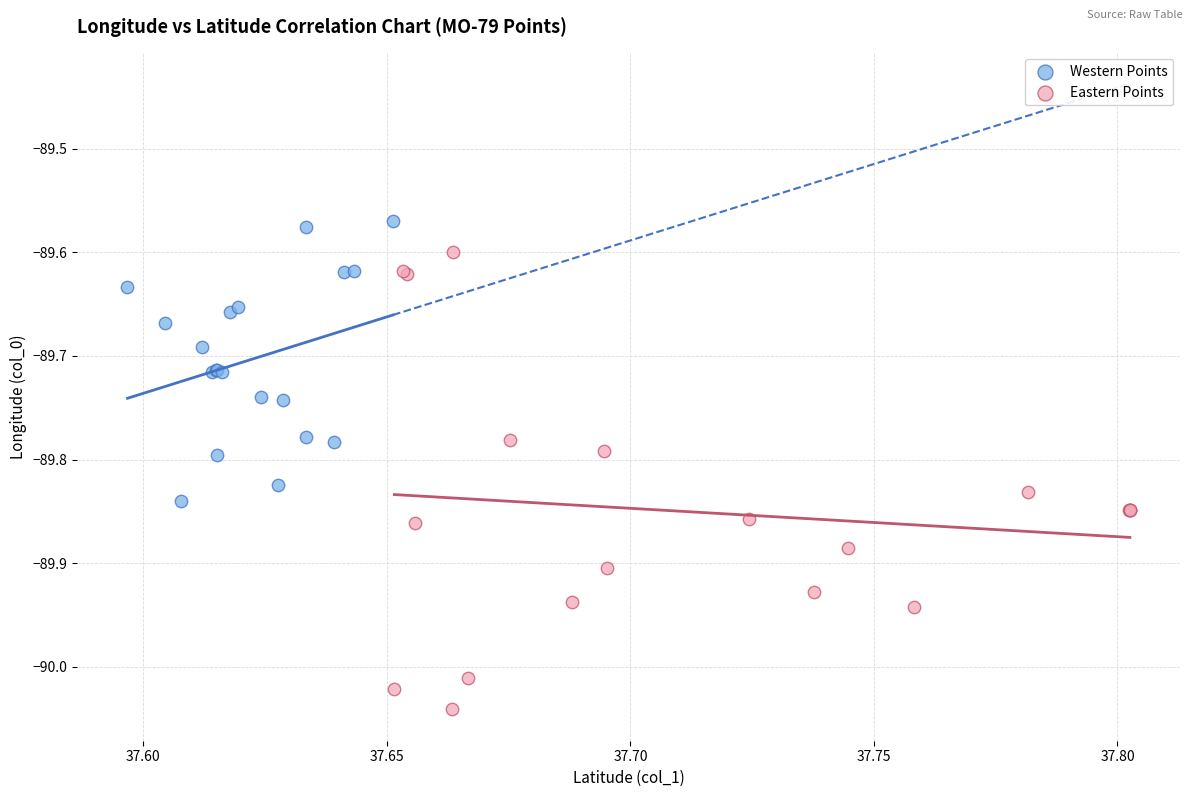

Which series has the widest spread of Y values?

Eastern Points